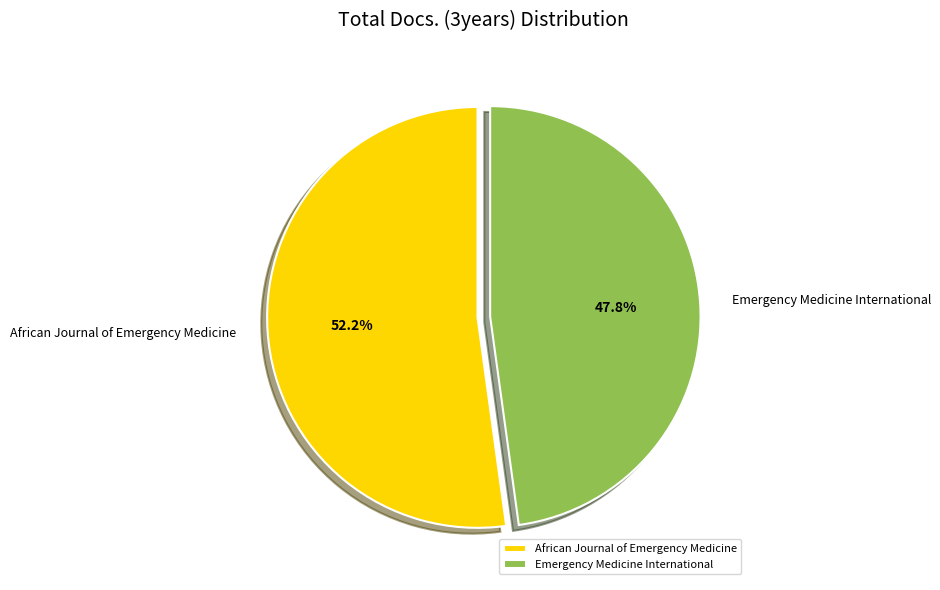

Is it true that Emergency Medicine International is 48% of the pie?

True